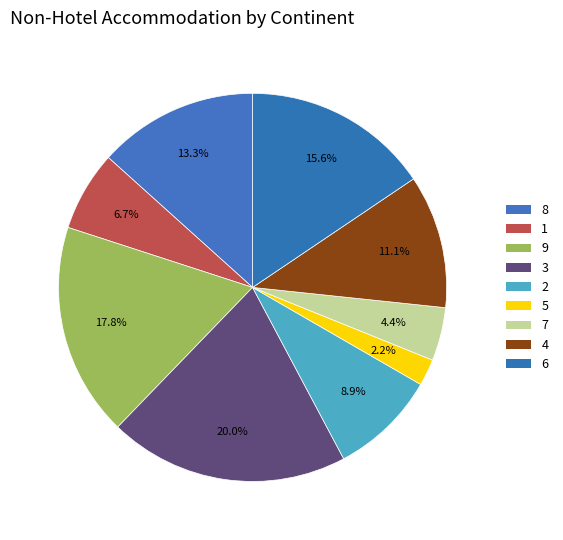

True or false: 1 accounts for 7% of the total.

True